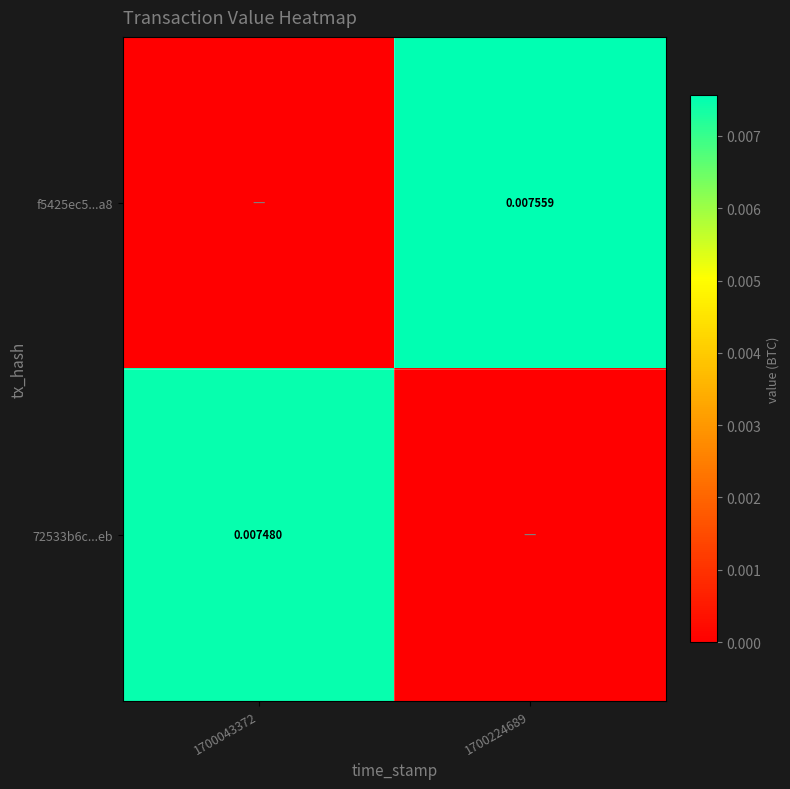

How many positive values does the 72533b6c...eb series have?

1